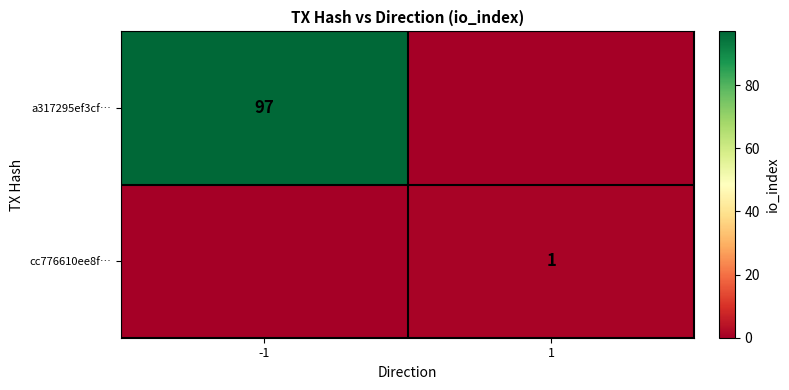

At how many categories does at least one series exceed 90?

1